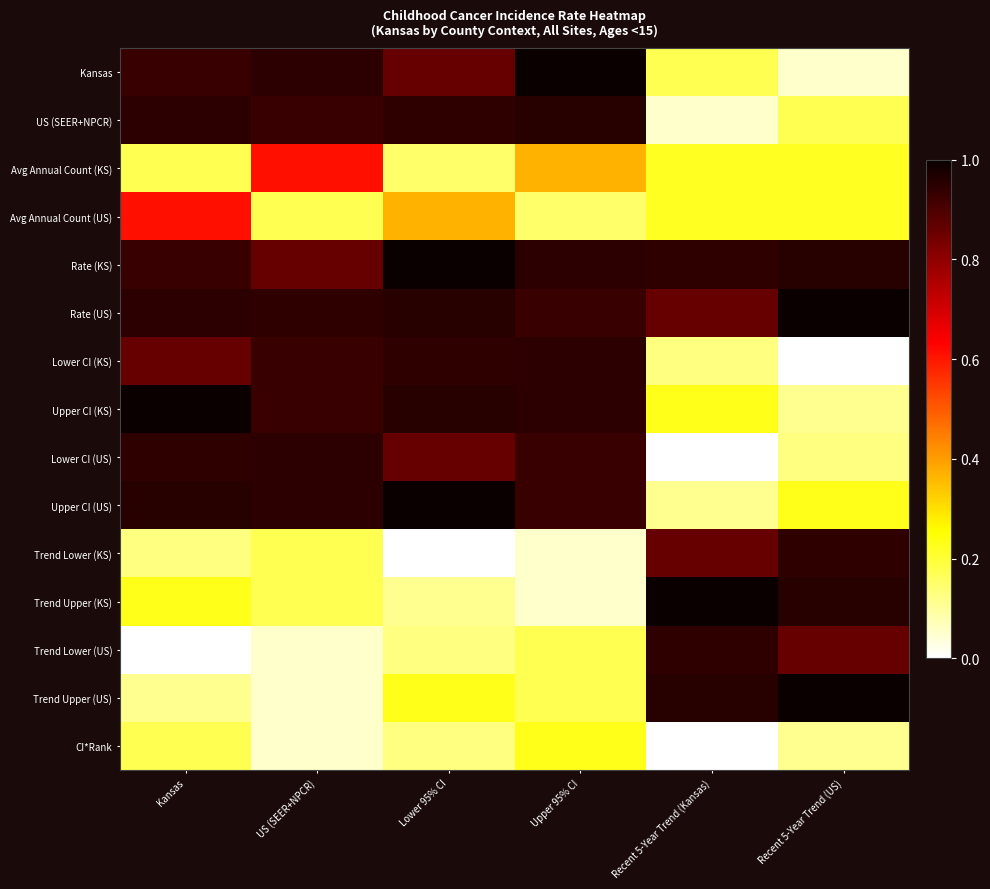

How many series are shown in this chart?

15